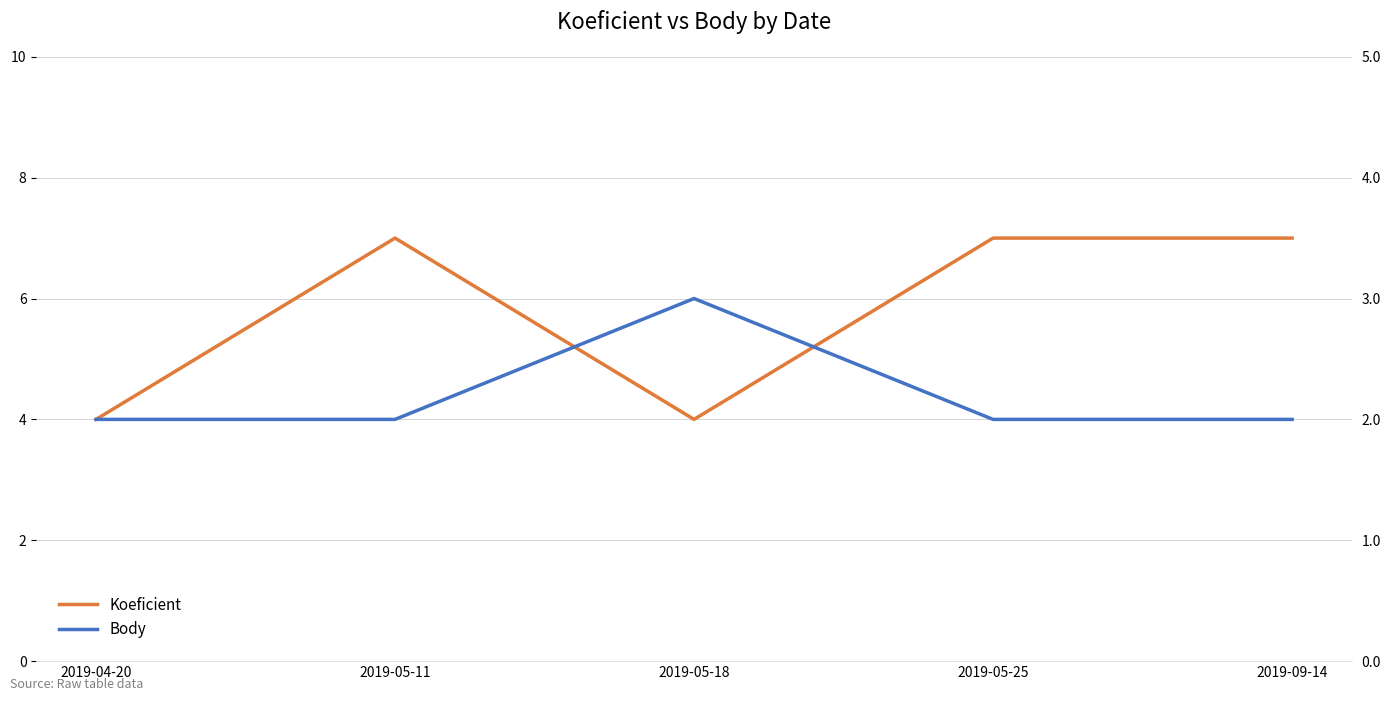

True or false: Koeficient and Body intersect in this chart.

False